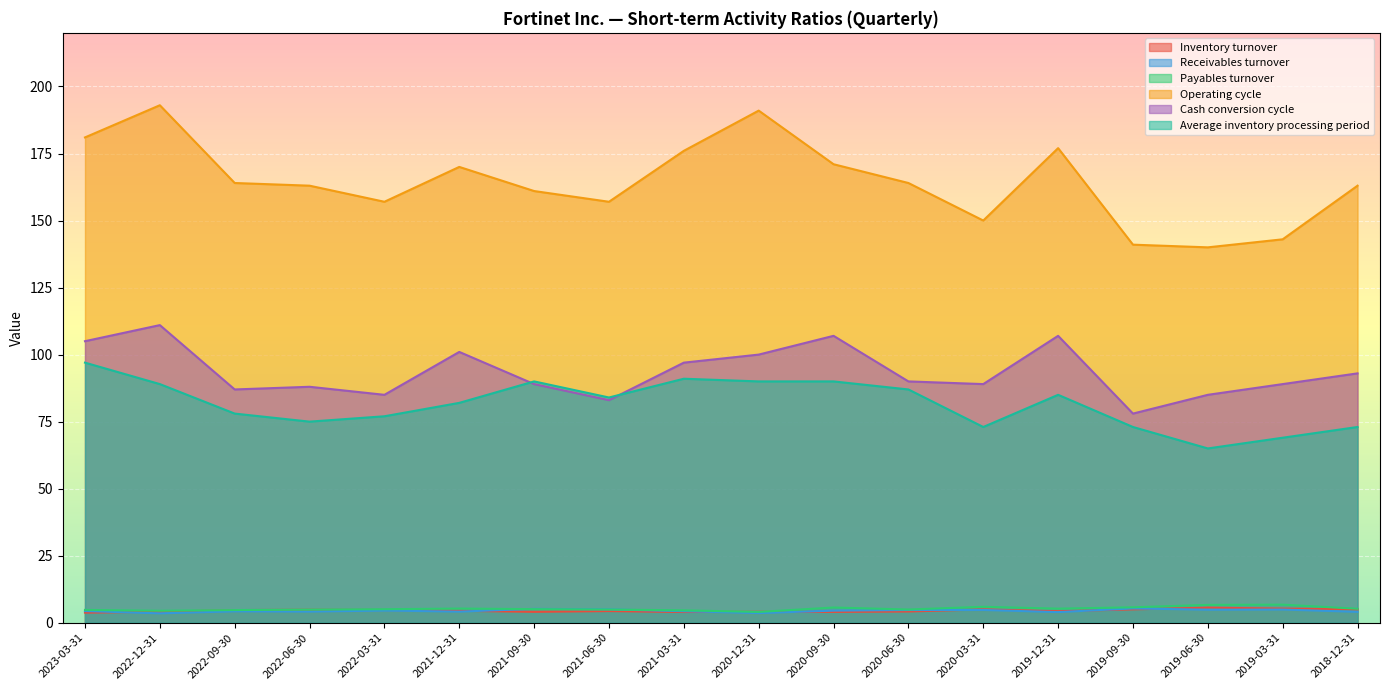

Is the value of Operating cycle at 2019-12-31 greater than the value of Payables turnover at 2021-06-30?

Yes